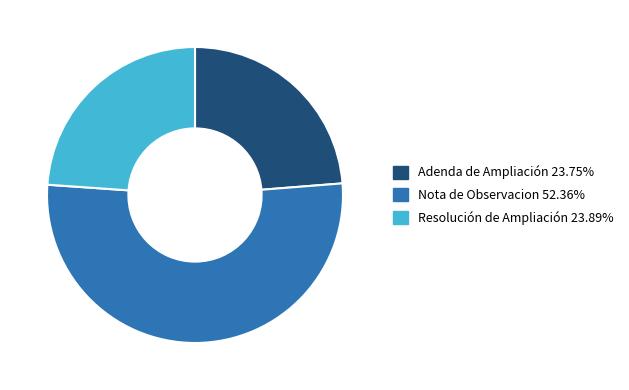

What is the ratio of the value at Adenda de Ampliación to the value at Resolución de Ampliación?

1.0